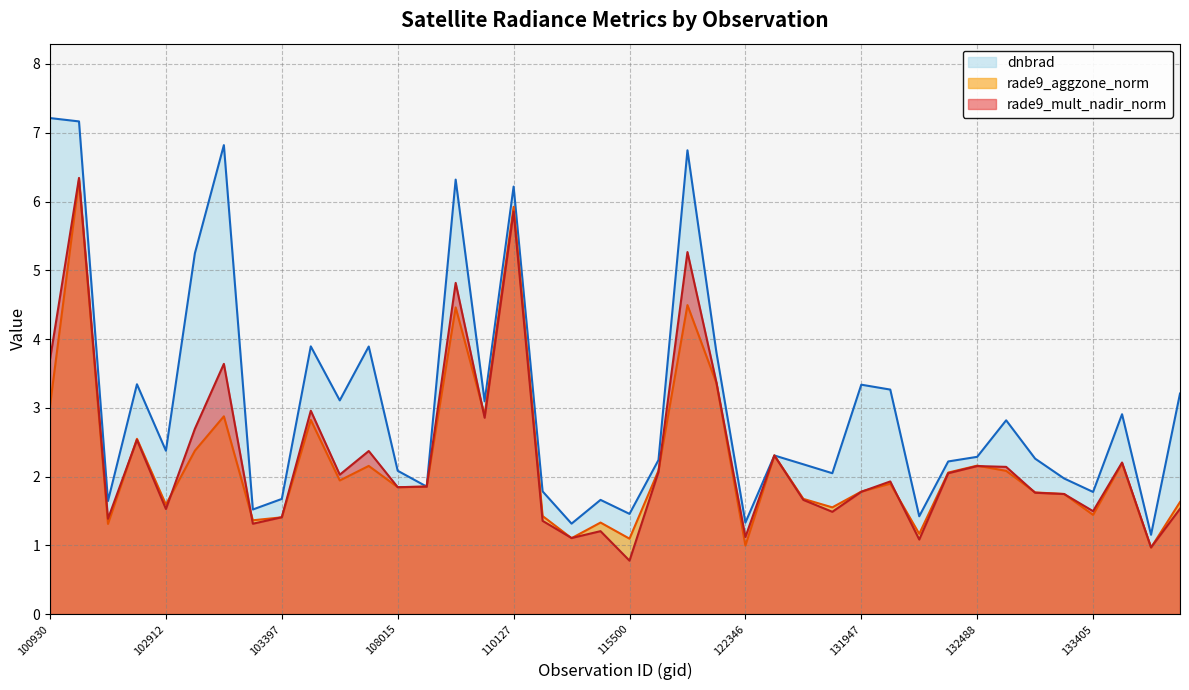

What is the value of the dnbrad point at the 30th from the left?

3.3